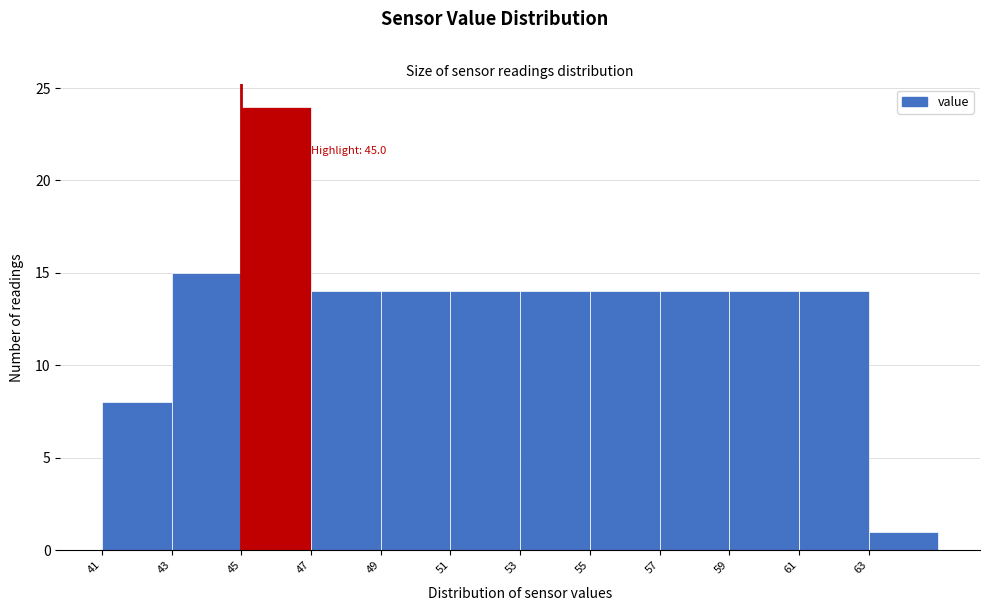

Which range on the x-axis has the tallest bar?

45 to 47